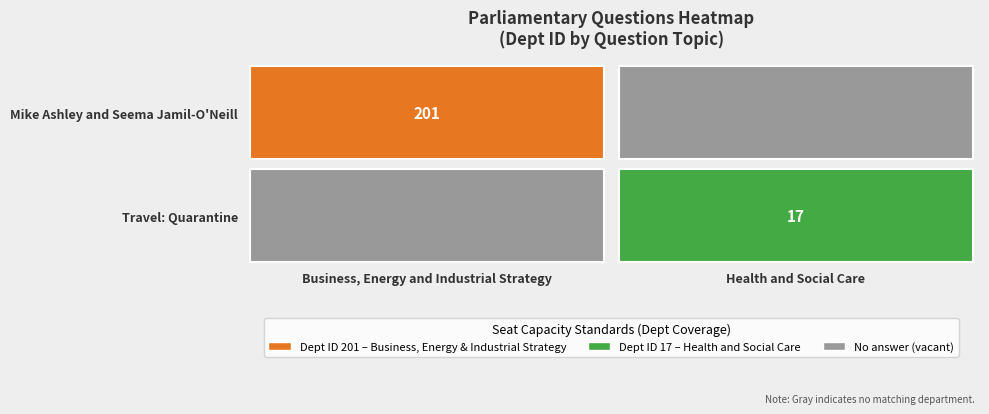

Reading right to left, extract all data points from this chart.

Health and Social Care=17	Business, Energy and Industrial Strategy=201